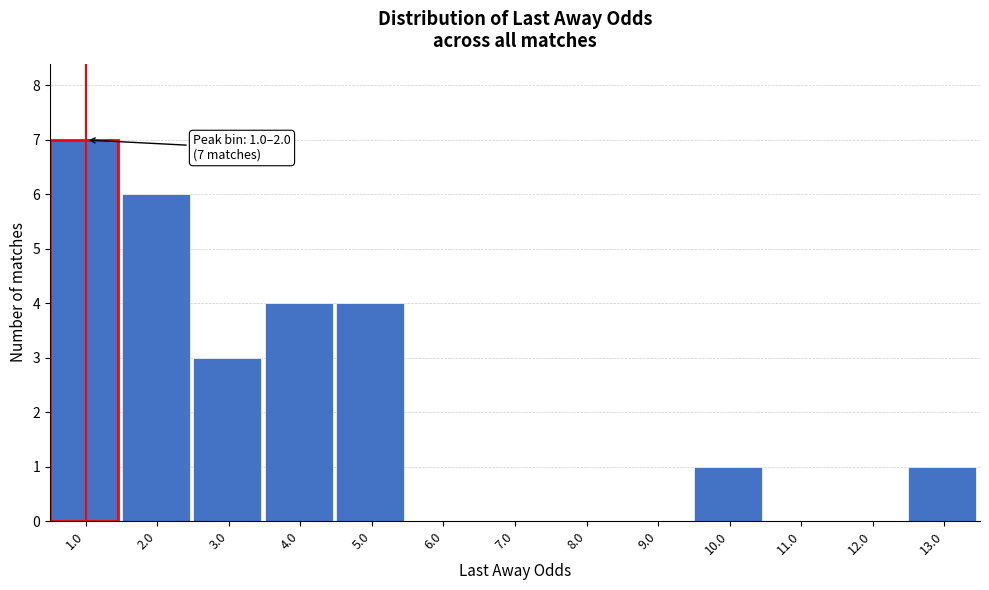

Reading left to right, what are all the values shown in this chart?

1.0=7	2.0=6	3.0=3	4.0=4	5.0=4	6.0=0	7.0=0	8.0=0	9.0=0	10.0=1	11.0=0	12.0=0	13.0=1